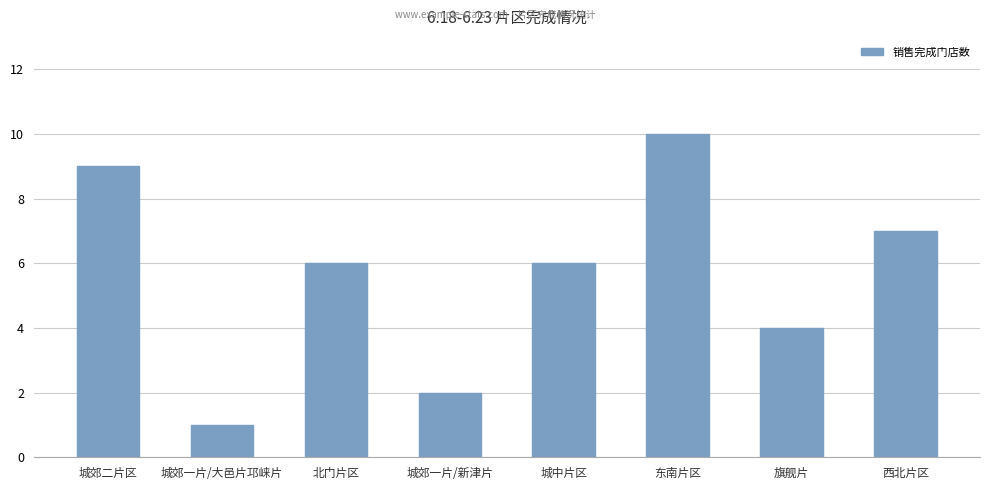

What is the label of the 5th bar from the left?

城中片区